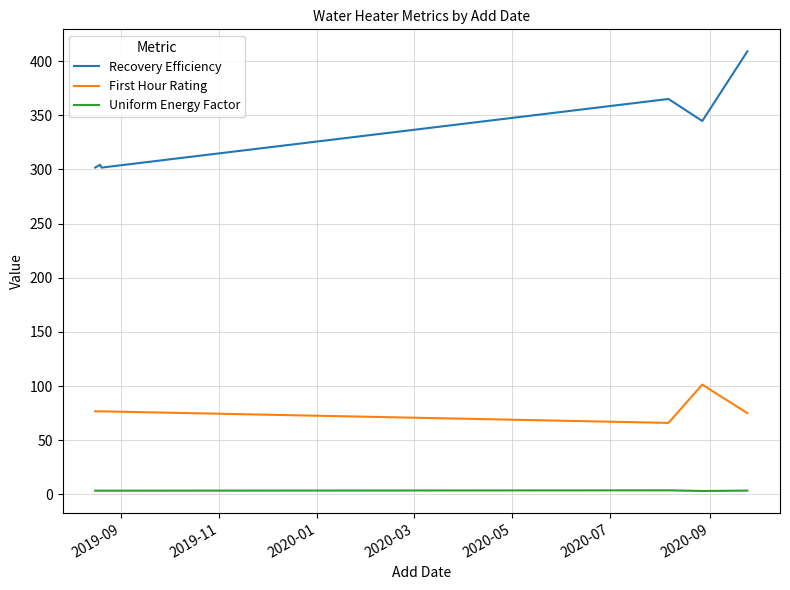

Which series has the widest spread of values?

Recovery Efficiency